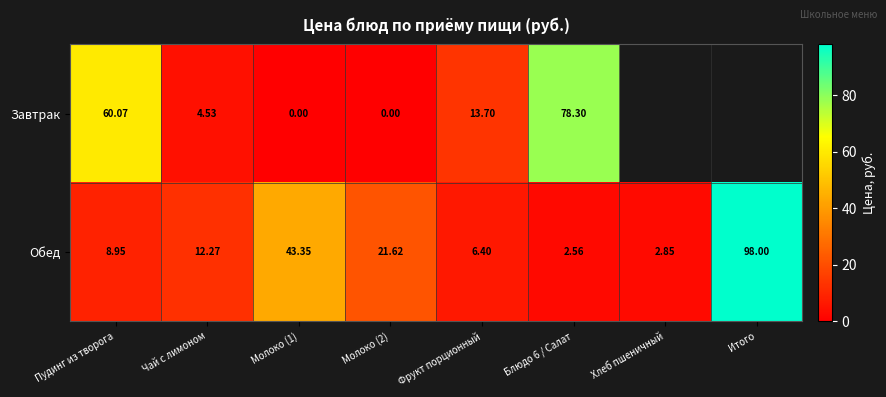

Which label corresponds to the largest value in the chart?

Итого